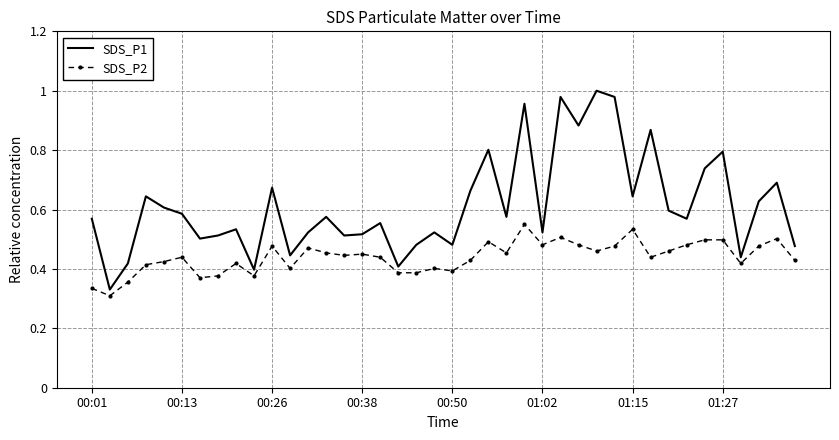

Rank the series by their maximum value, from highest to lowest.

SDS_P1, SDS_P2